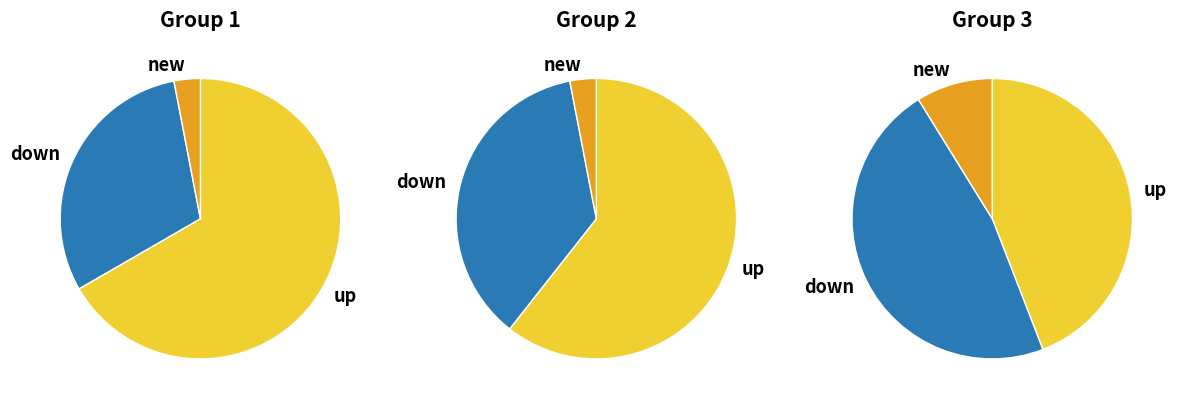

Is there a majority slice in this chart?

Yes